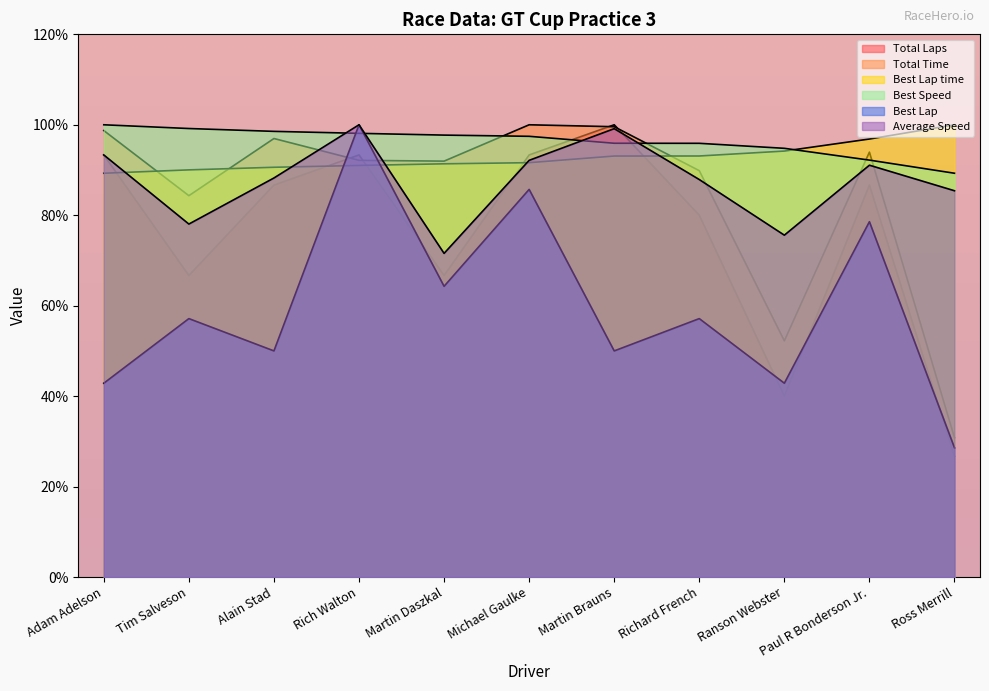

Between Michael Gaulke and Martin Brauns, which is larger?

Martin Brauns